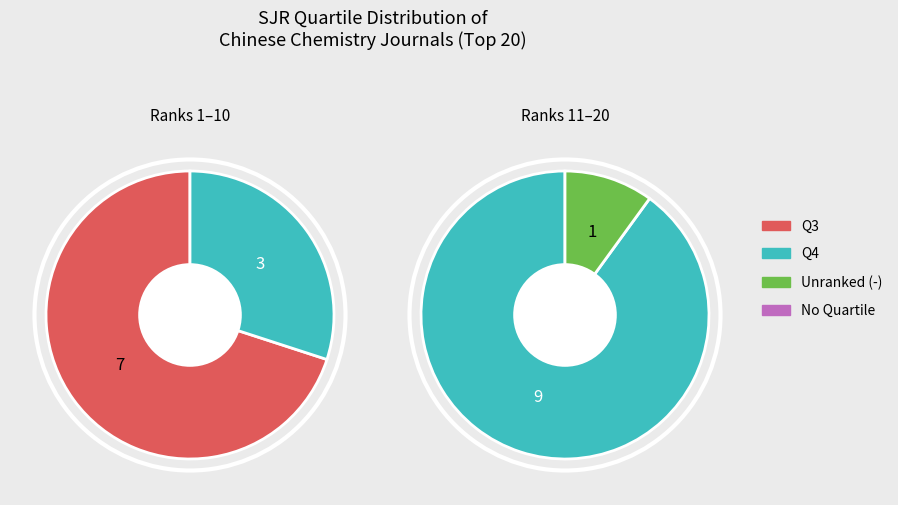

How many slices are in this pie chart?

3